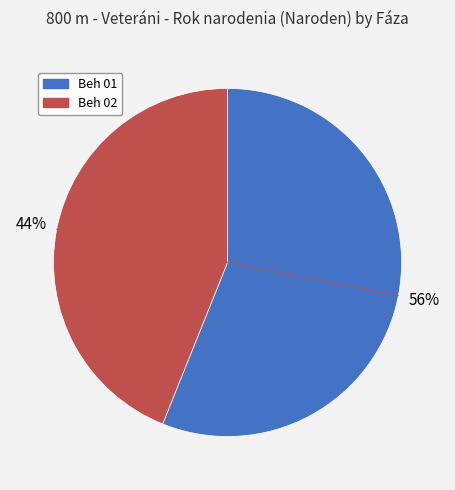

How many segments does this pie chart have?

2